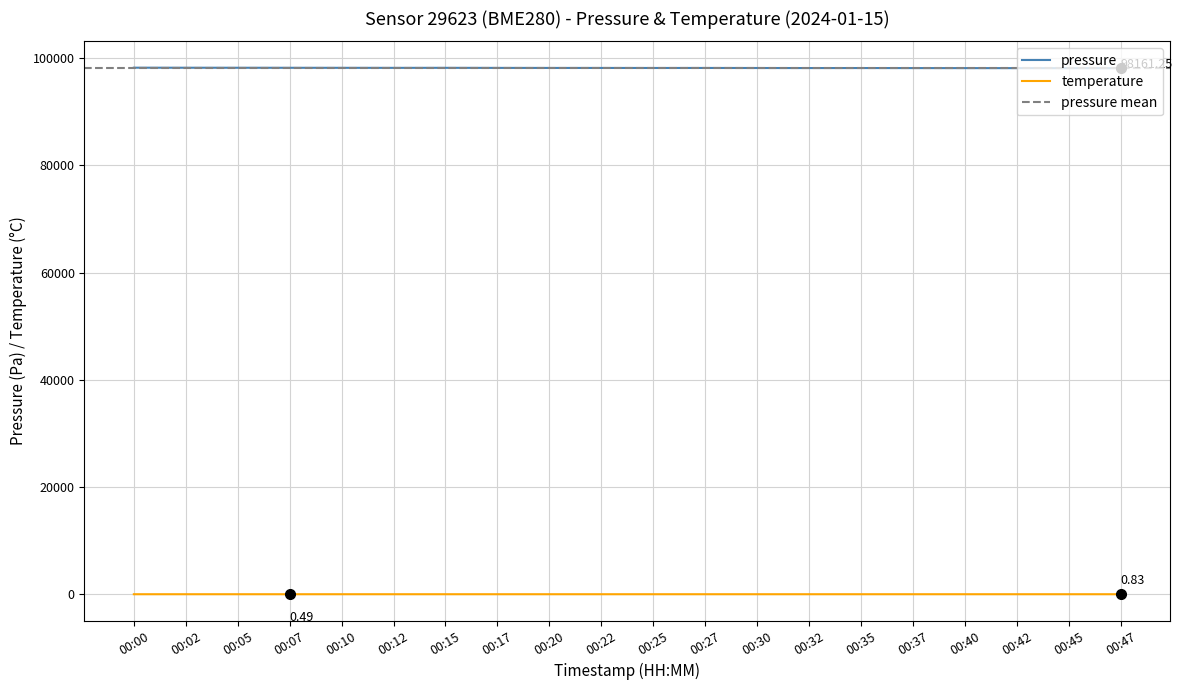

Which category has the lowest value in the temperature series?

00:00